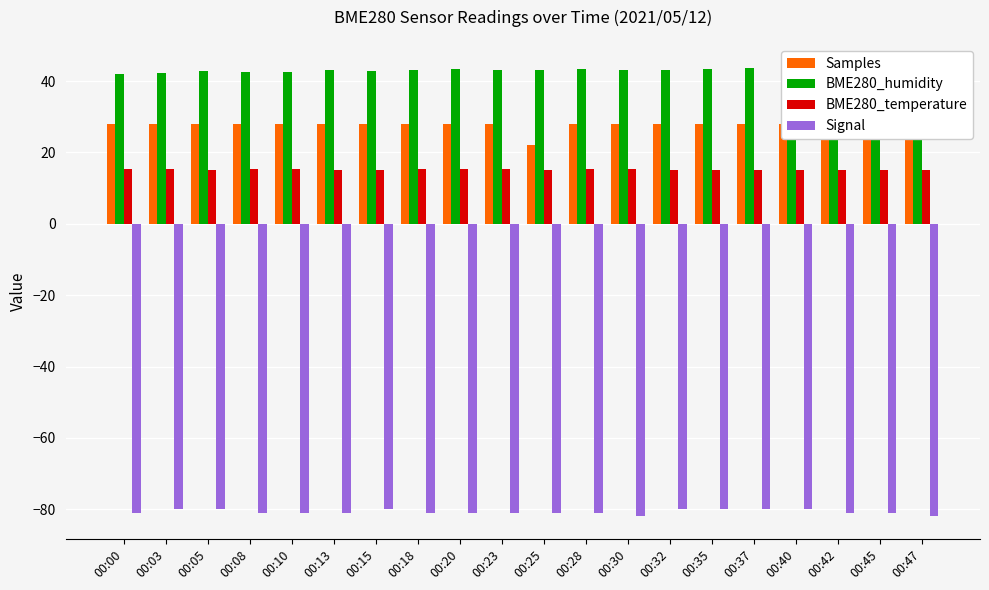

What is the difference between the second highest and minimum values in the Signal series?

2.0